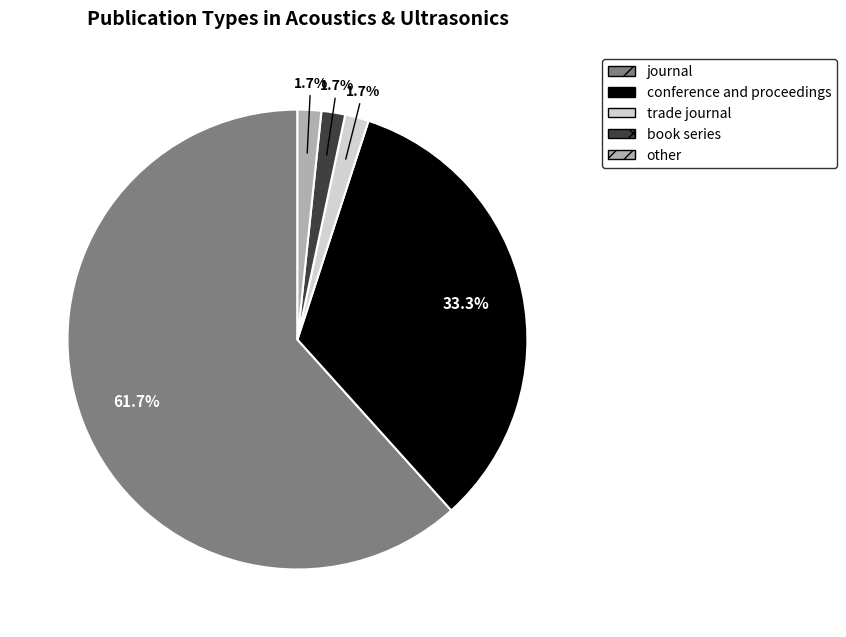

To the nearest percent, what percentage of the pie is book series?

2%